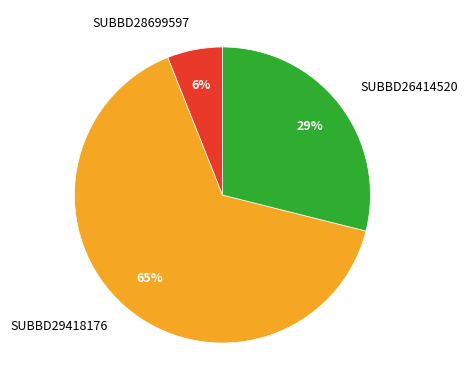

To the nearest percent, what portion does SUBBD29418176 represent?

65%